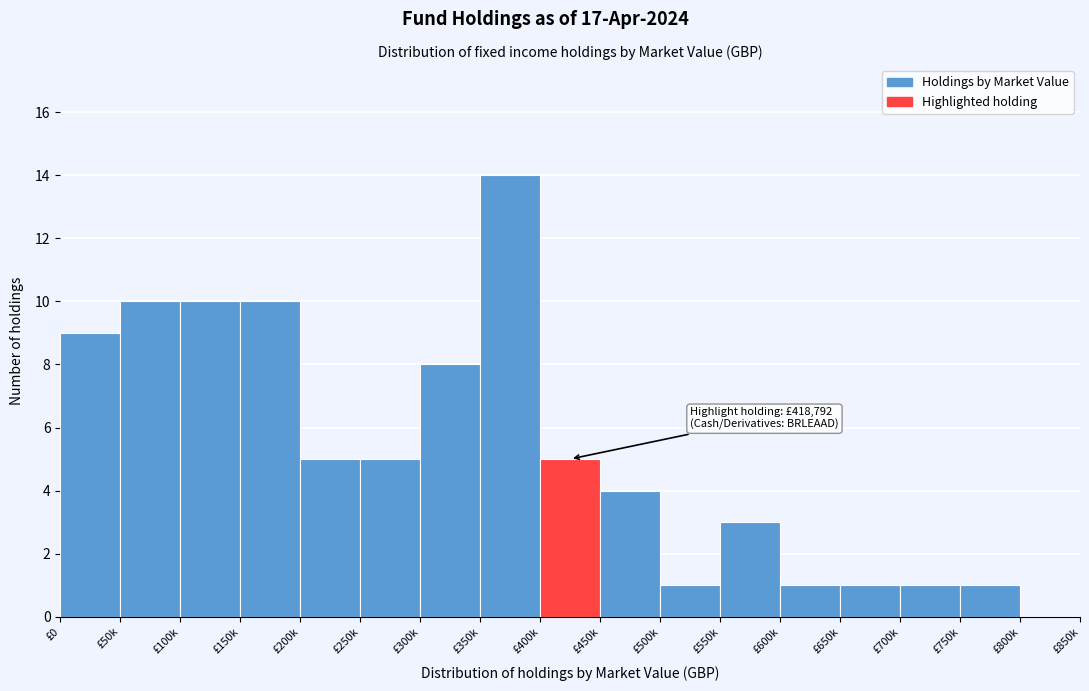

Reading left to right, extract all data points from this chart.

£0=9	£50k=10	£100k=10	£150k=10	£200k=5	£250k=5	£300k=8	£350k=14	£400k=5	£450k=4	£500k=1	£550k=3	£600k=1	£650k=1	£700k=1	£750k=1	£800k=0